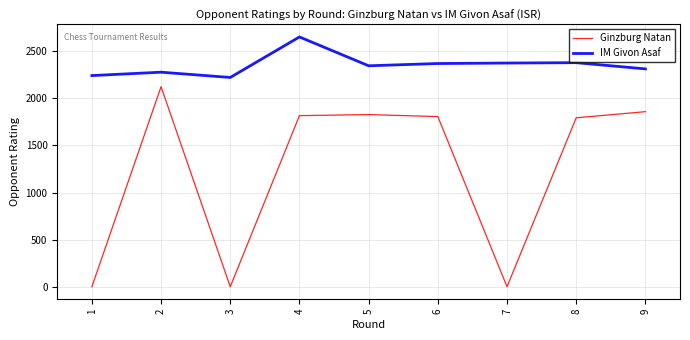

Does the chart display data point markers on the line(s)?

No